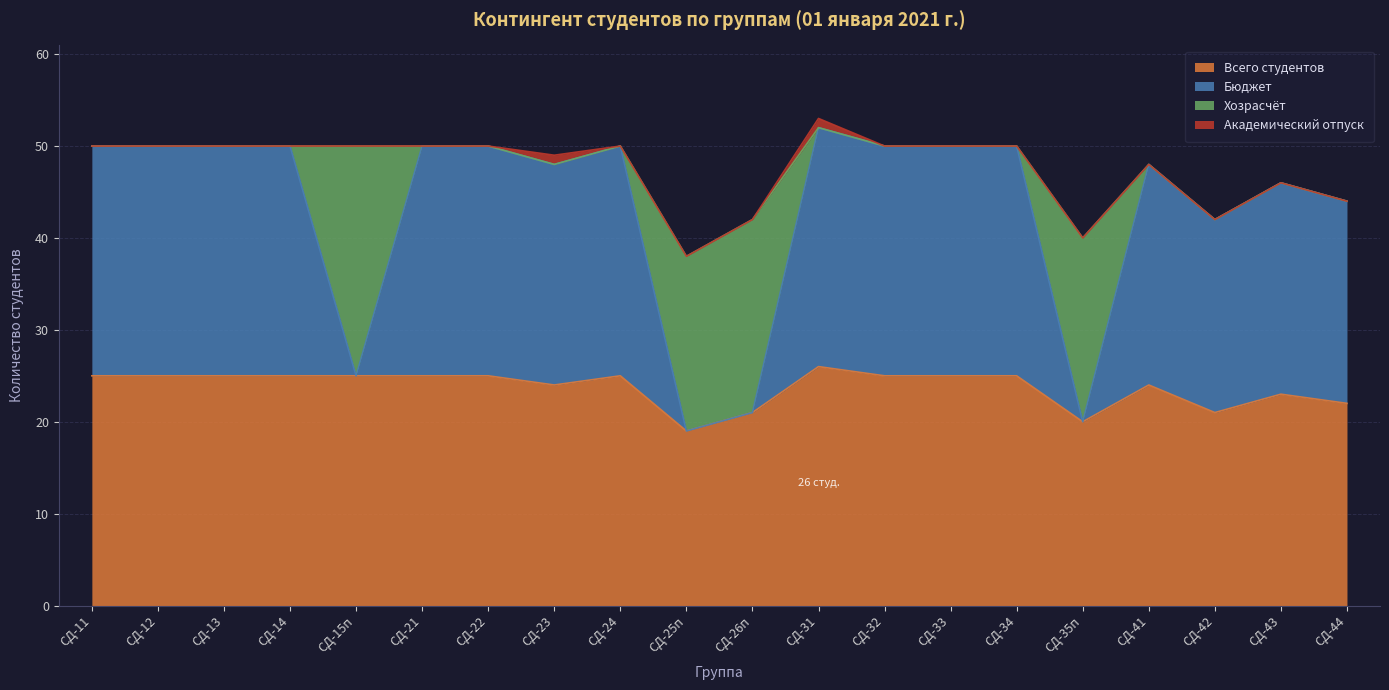

How many lines are shown in the chart?

4